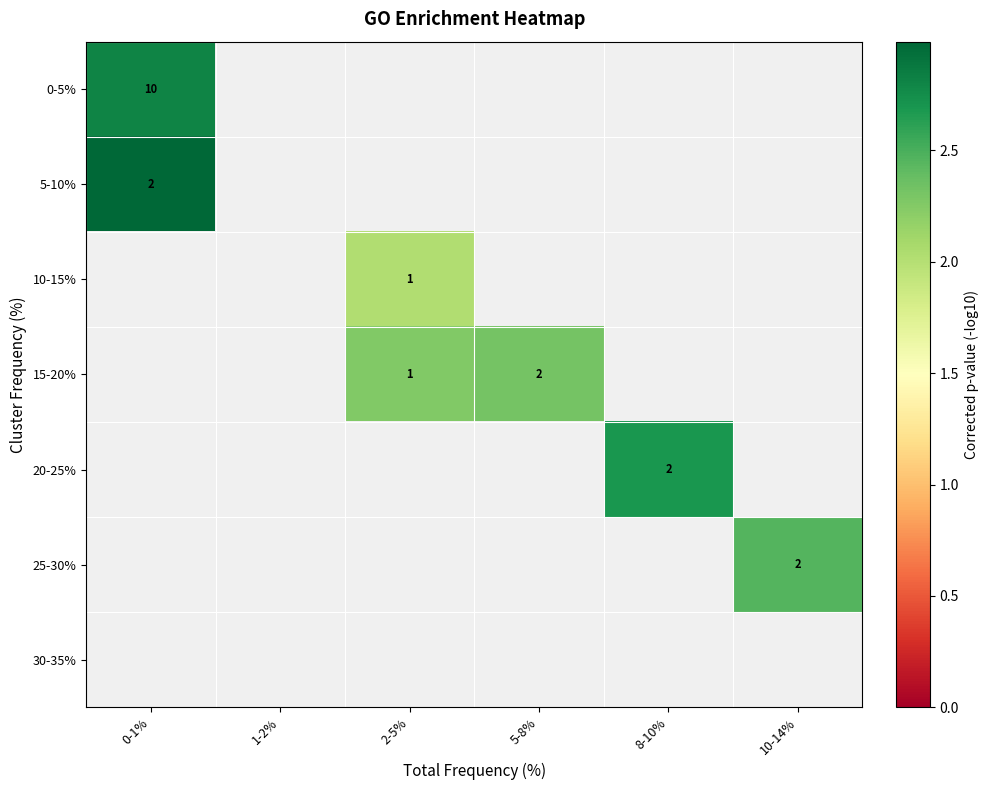

Is it true that 10-15% equals 0.7 at 2-5%?

False